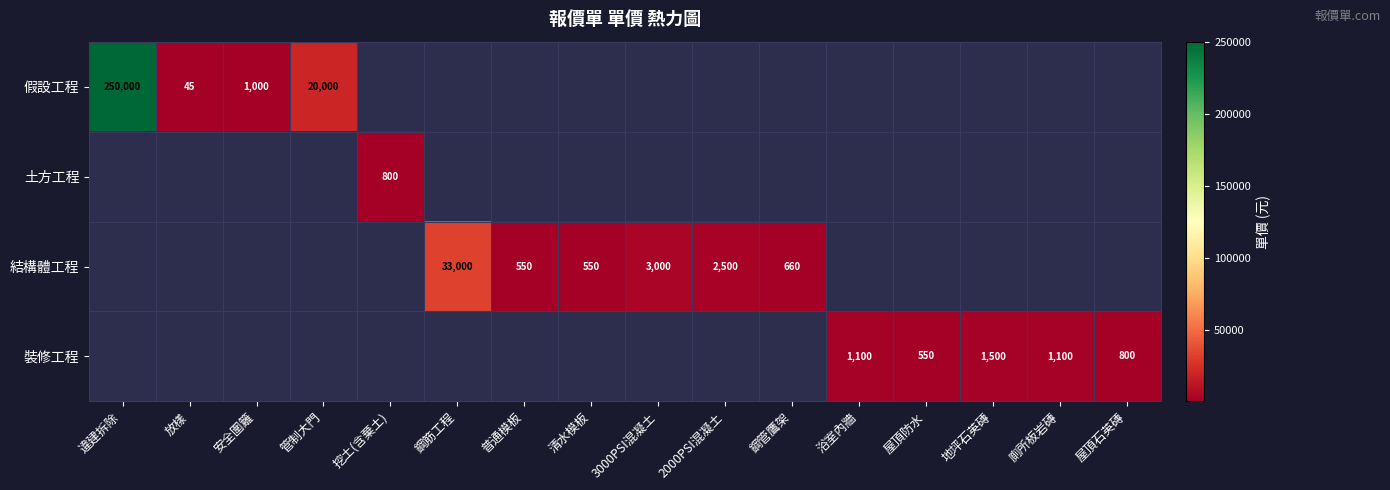

The 假設工程 series shows 250000 at 違建拆除. True or false?

True